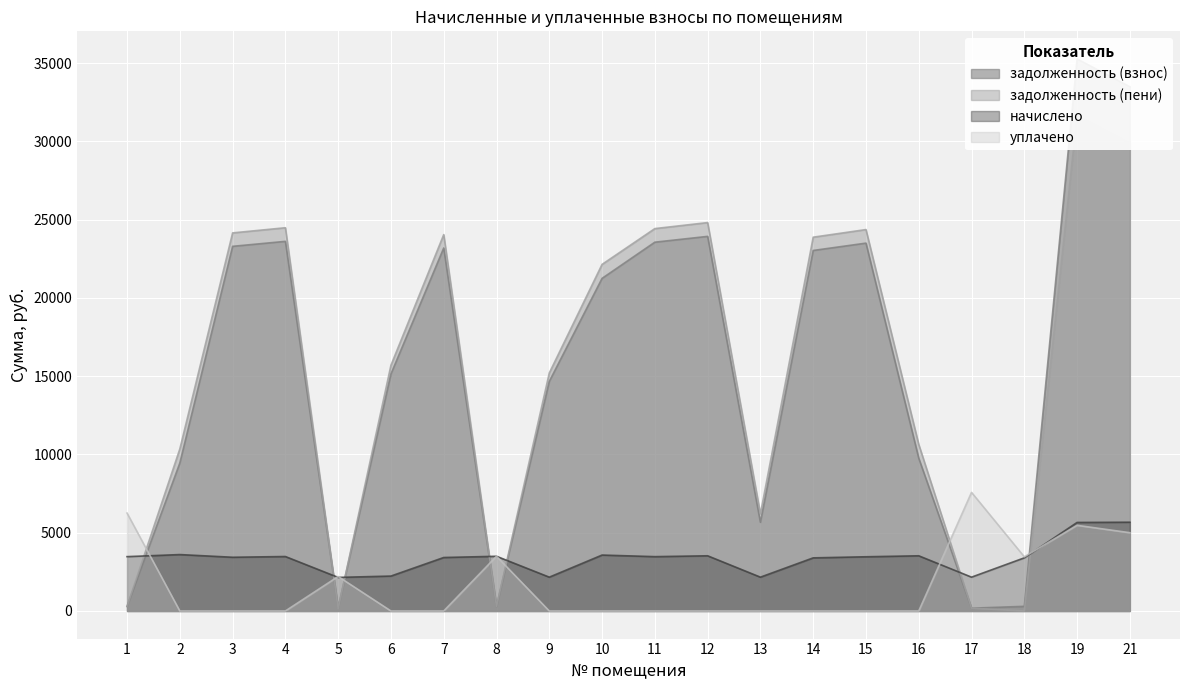

At how many categories does at least one series exceed 32701?

2